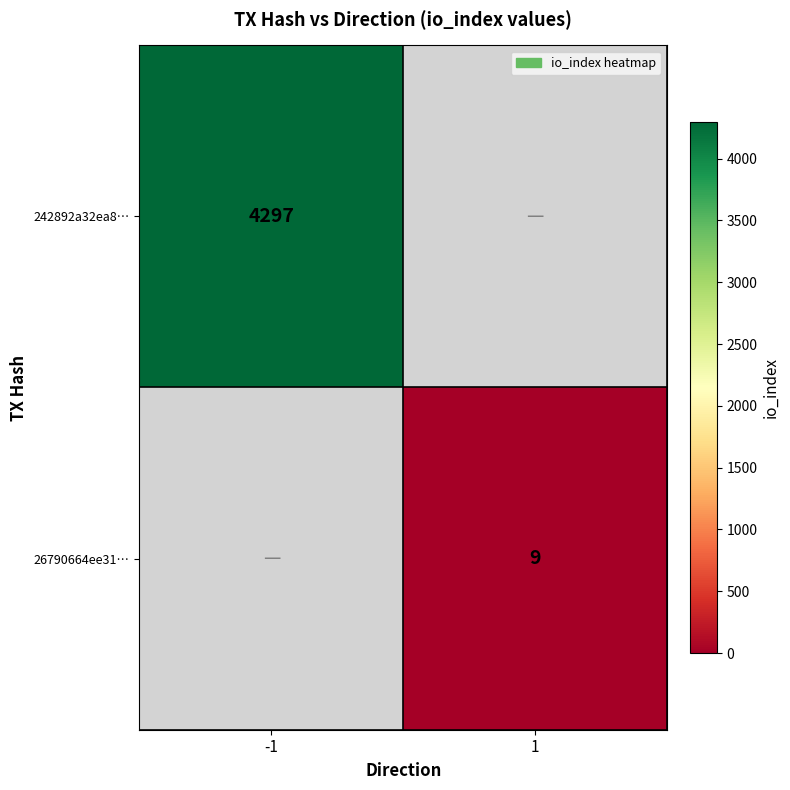

True or false: 26790664ee31… has a value of 9 at 1.

True